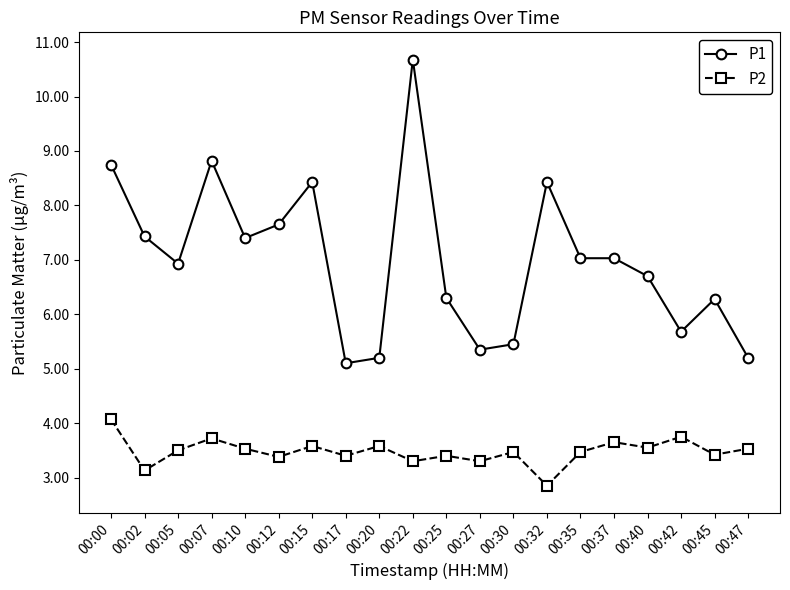

Rank the series by their average value, from lowest to highest.

P2, P1